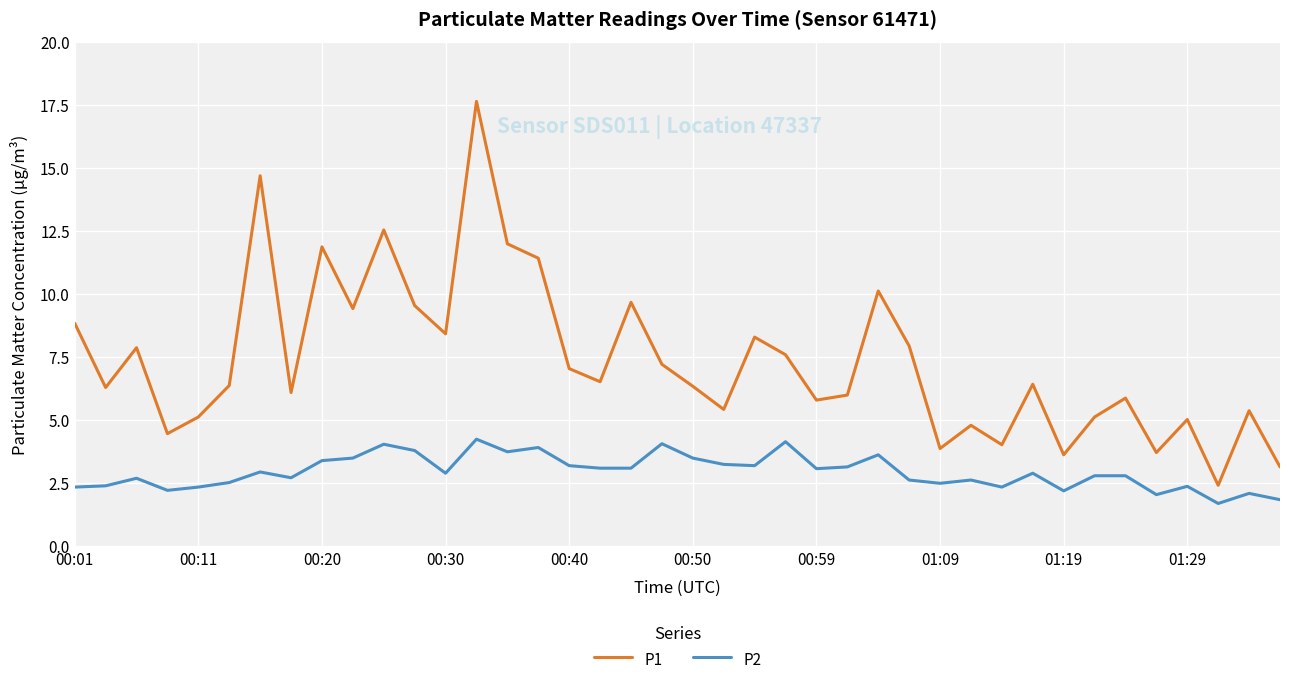

Which series has the largest total across all categories?

P1